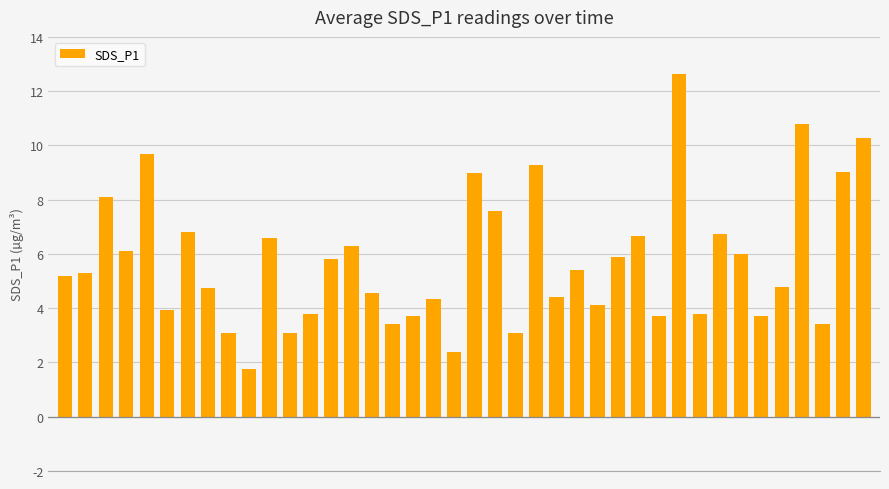

What is the value of the 38th bar from the left?

3.4